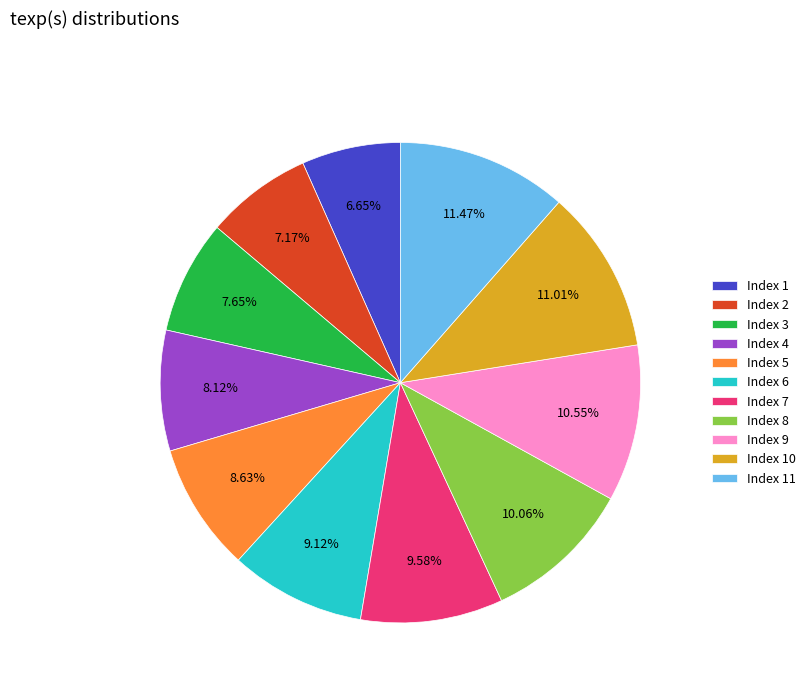

Which category has the smallest portion of the pie?

Index 1